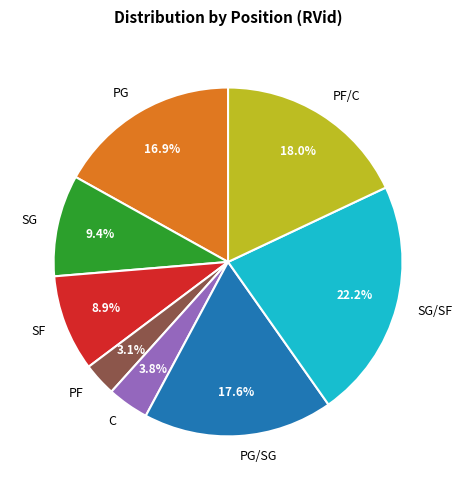

Which has a higher value, SG/SF or SG?

SG/SF